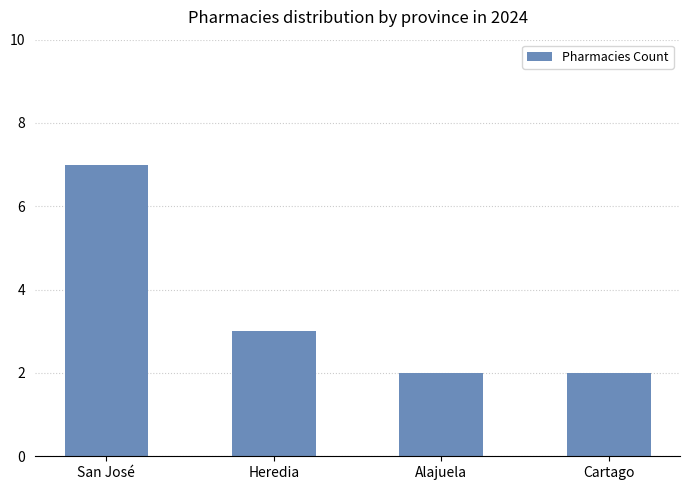

Is it true that the value at Cartago is 3?

False